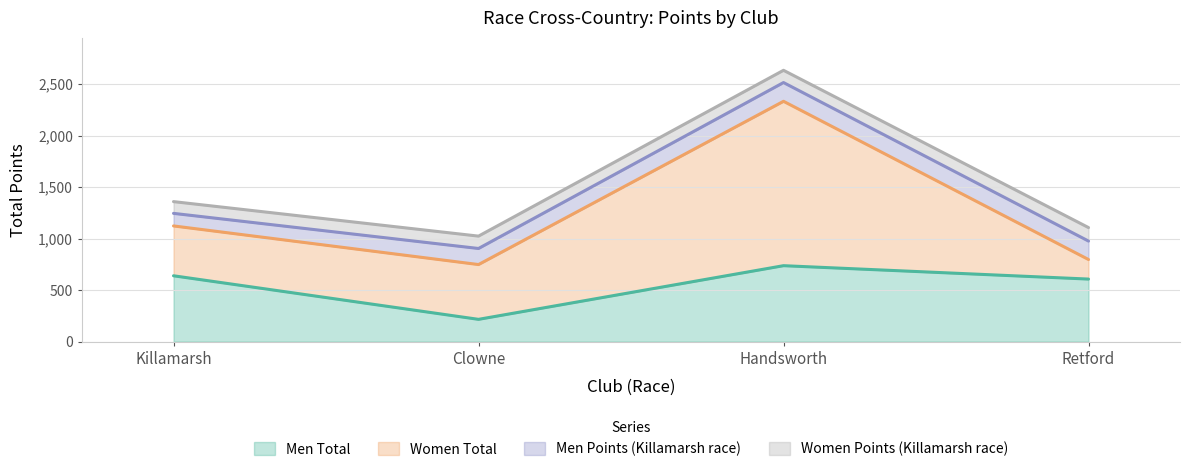

What is the highest value of the Women Points (Killamarsh race) series?

131